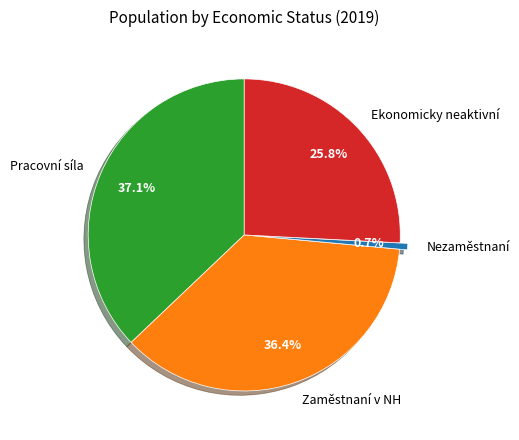

Is there a majority slice in this chart?

No